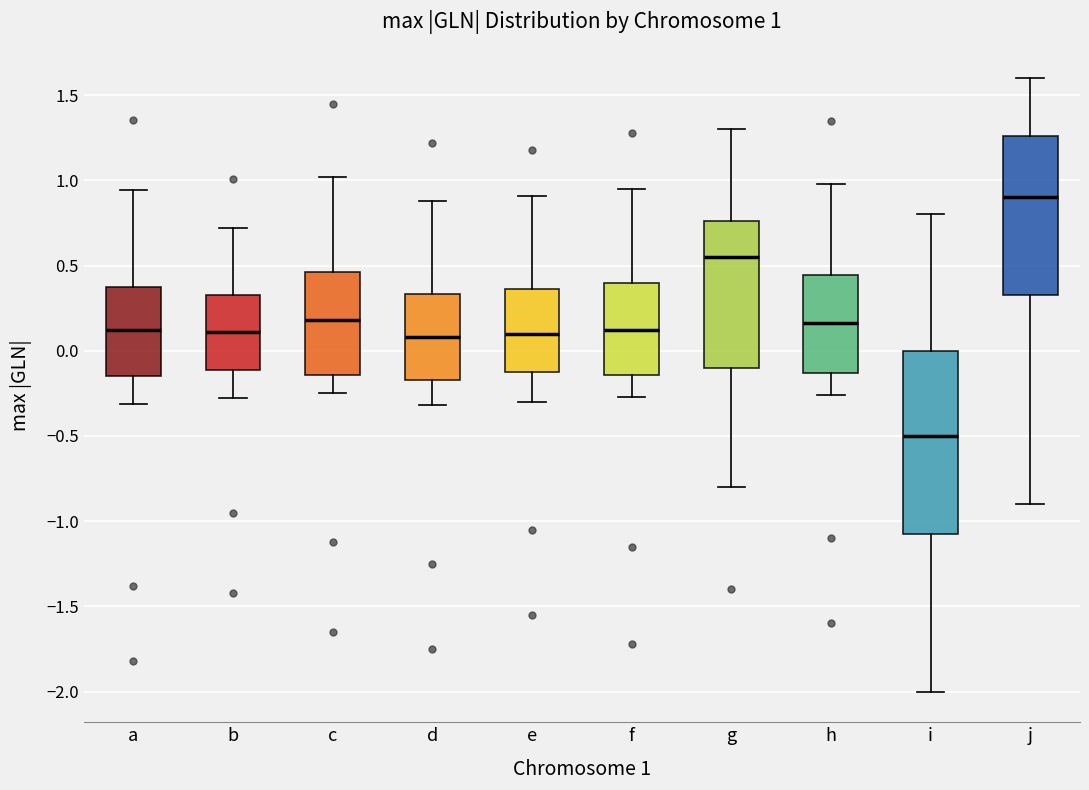

Which box is the tallest, from its lower edge to its upper edge?

i